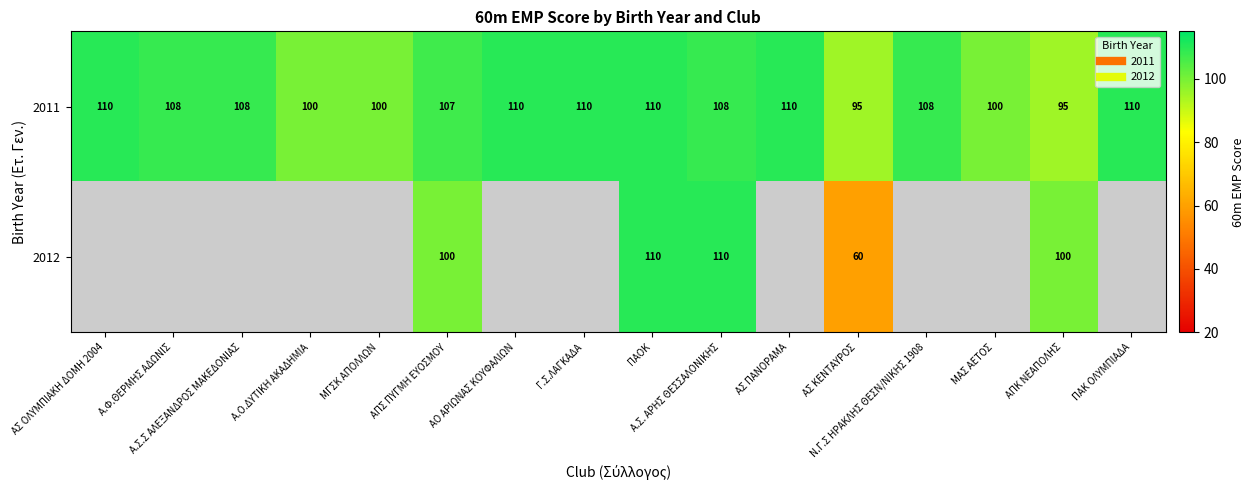

At ΑΣ ΠΑΝΟΡΑΜΑ, list the series in order from largest to smallest.

2011, 2012